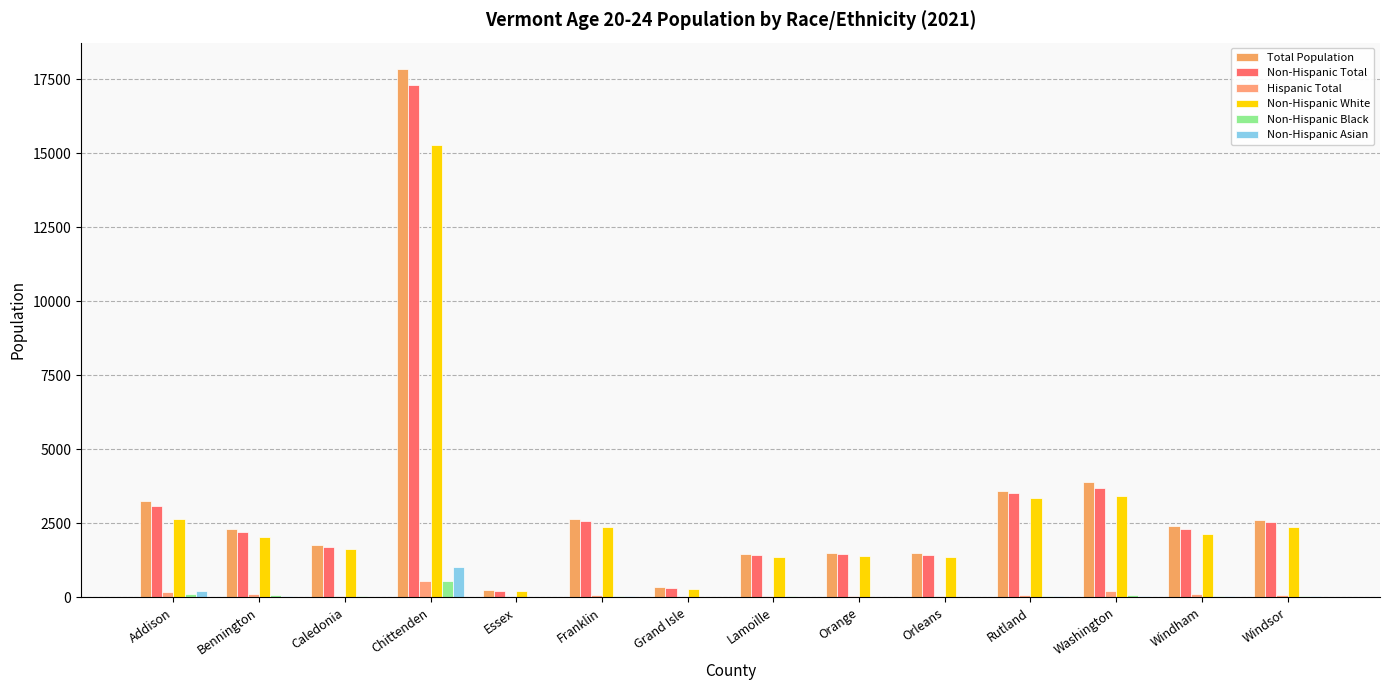

At Windham, list the series in order from largest to smallest.

Total Population, Non-Hispanic Total, Non-Hispanic White, Hispanic Total, Non-Hispanic Black, Non-Hispanic Asian